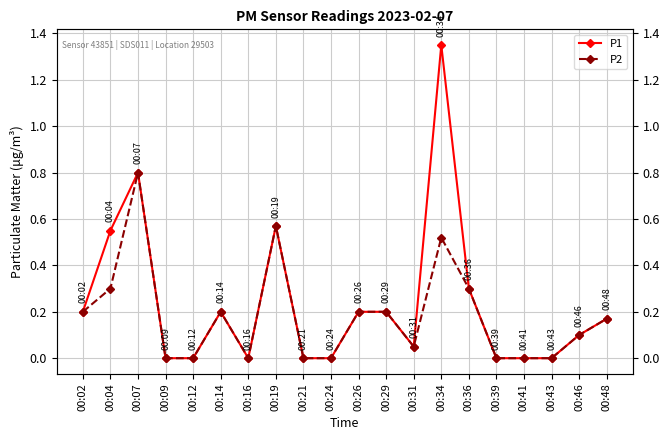

Which has a higher value, 00:43 or 00:21?

00:43